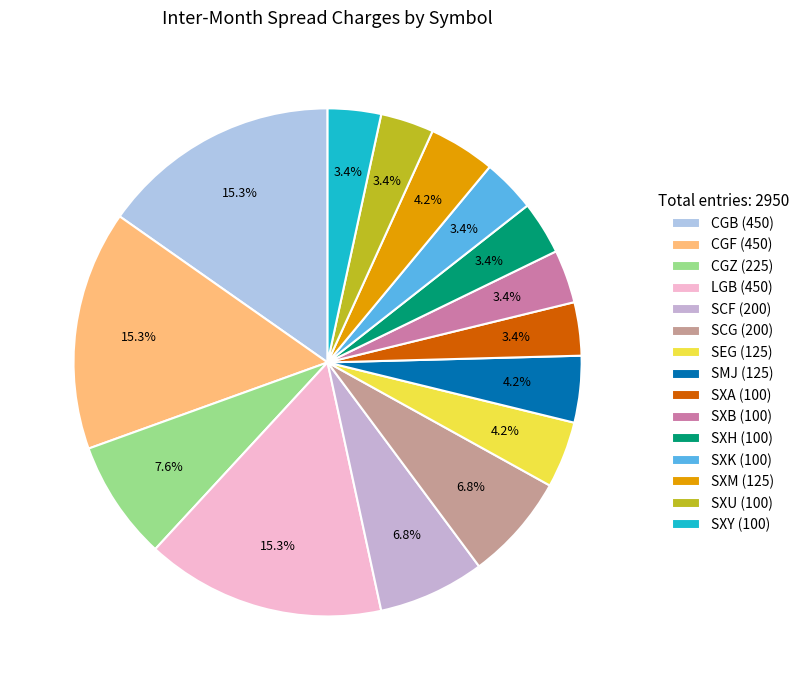

Which slice is the largest?

CGB (450)